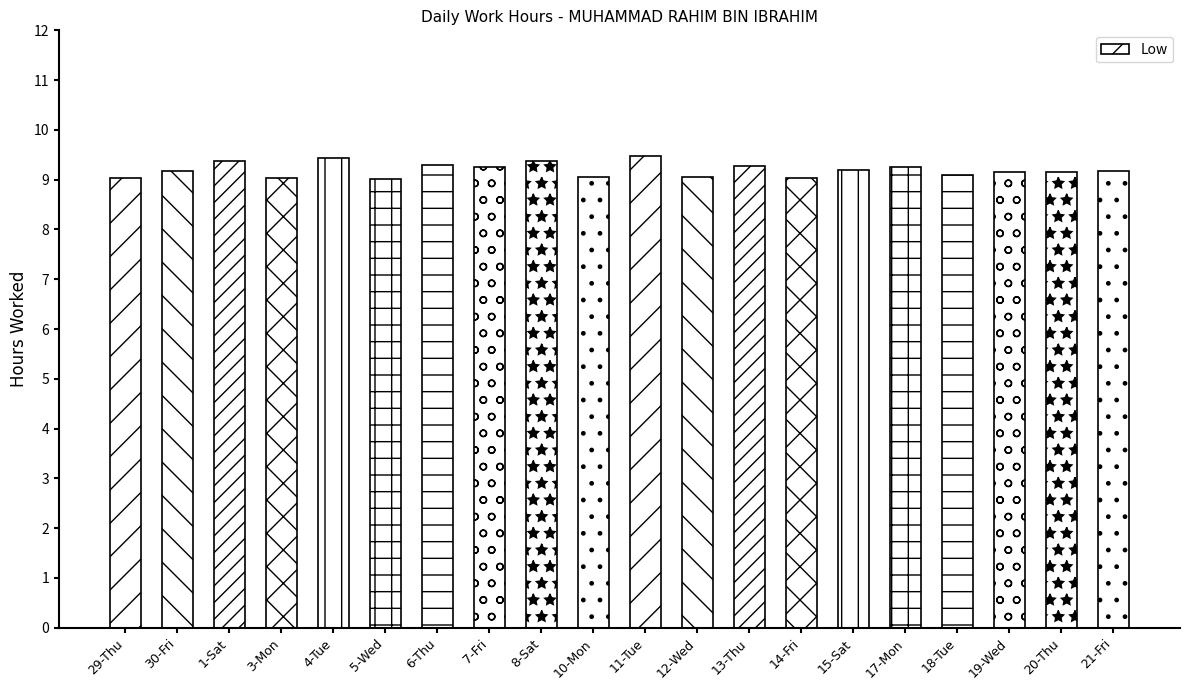

What is the sum of the values at 20-Thu and 12-Wed?

18.2